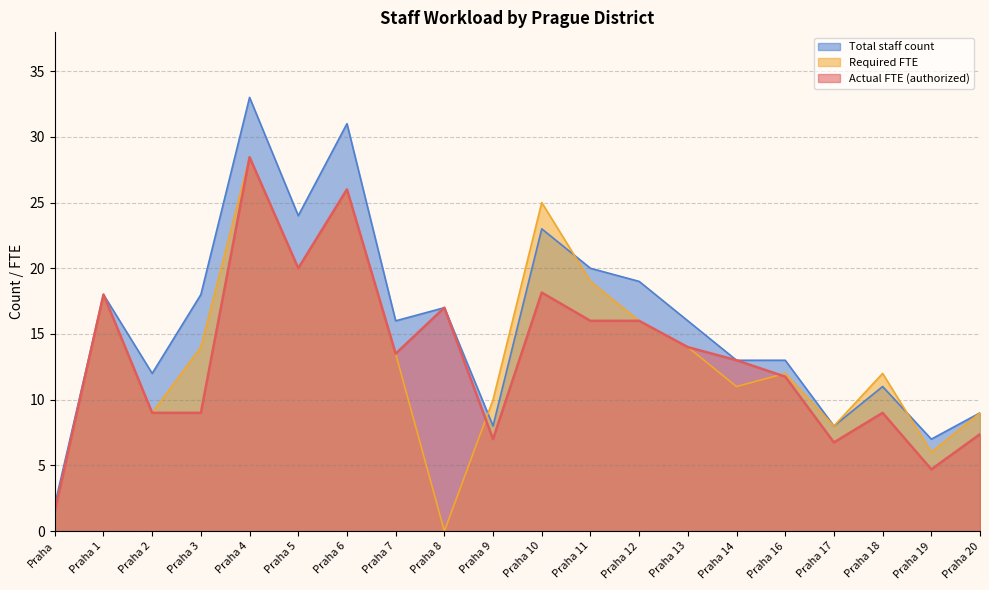

What is the sum of the Actual FTE (authorized) values at Praha 10 and Praha 5?

38.1